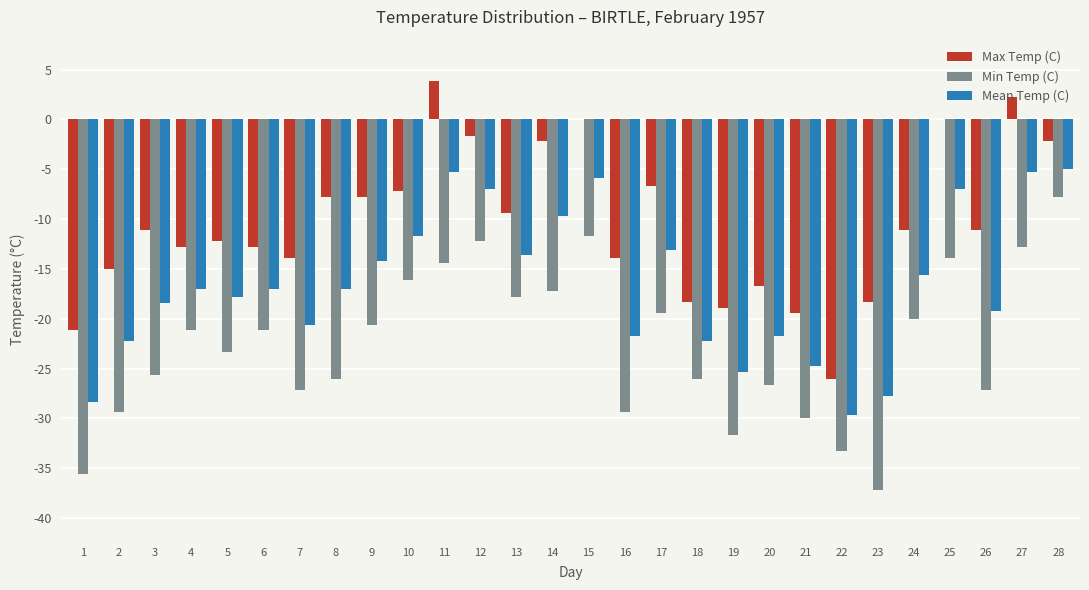

Is the value of Mean Temp (C) at 10 greater than the value of Min Temp (C) at 14?

Yes